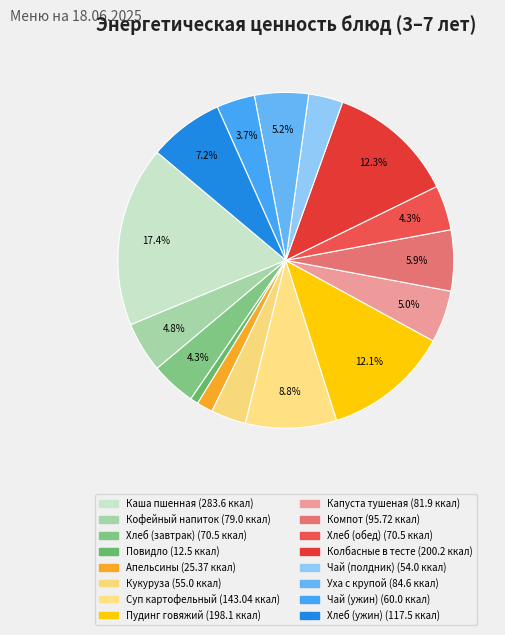

How many segments does this pie chart have?

16